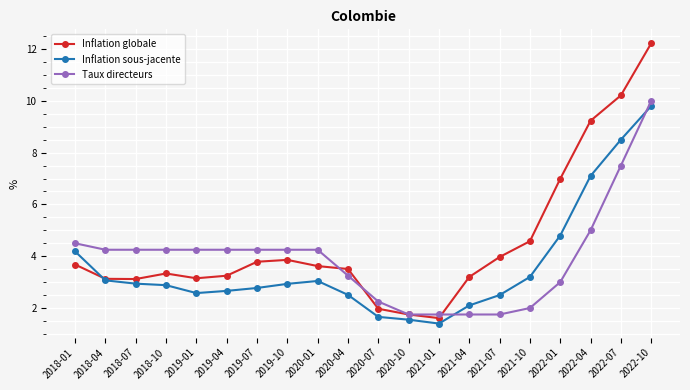

What is the value of the Inflation globale point at the 3rd from the left?

3.1